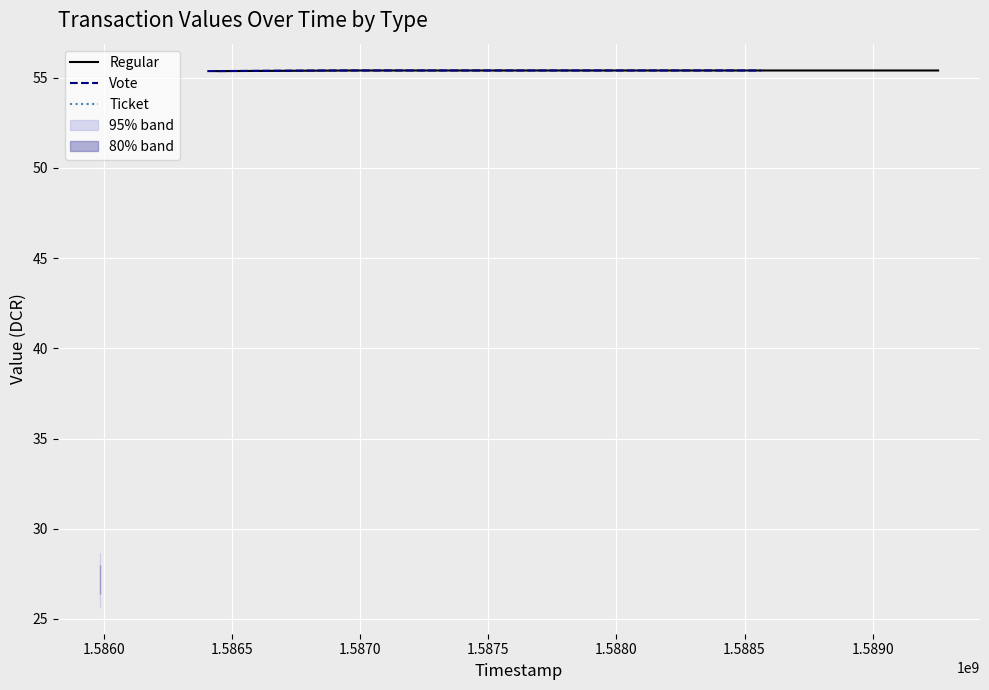

What is the sum of all Regular values?

387.8